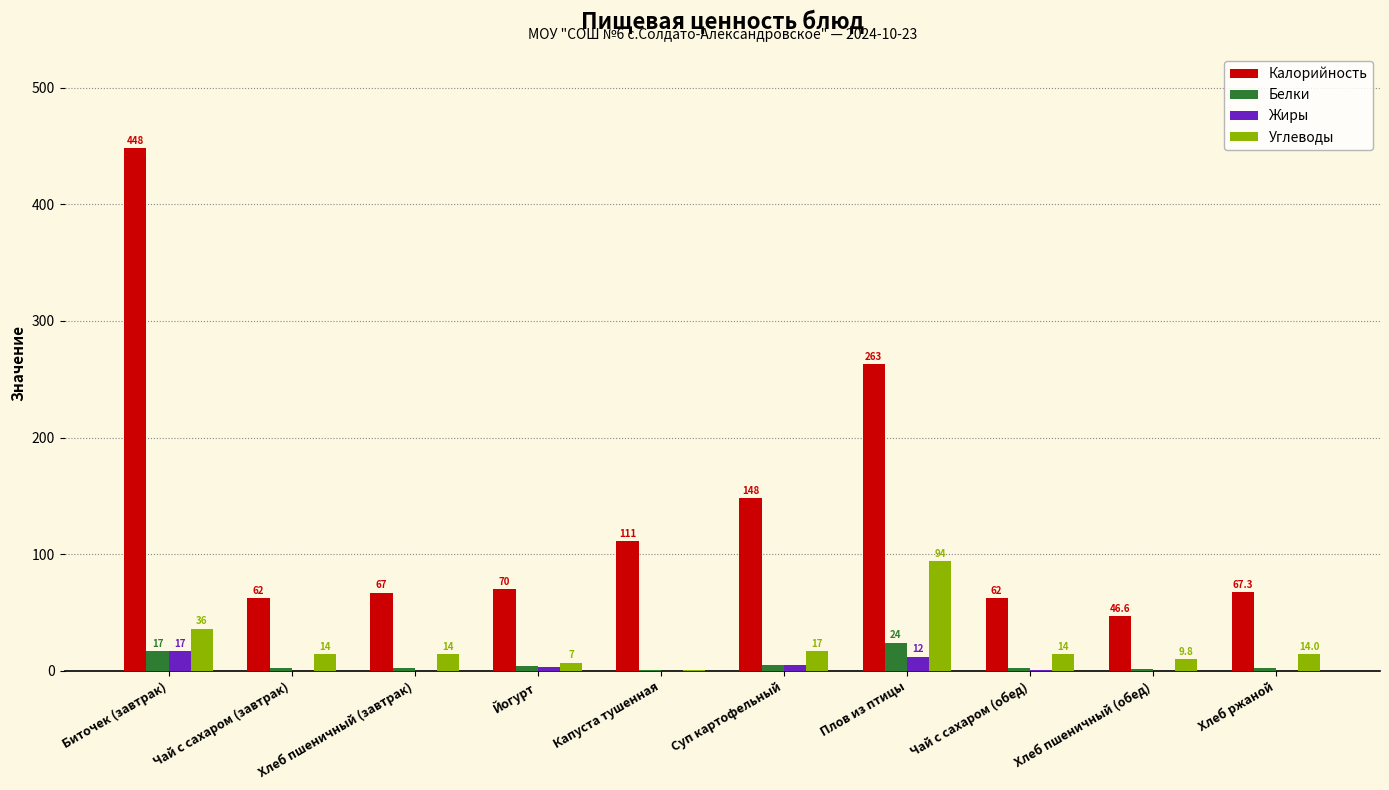

What is the sum of all Калорийность values?

1345.0